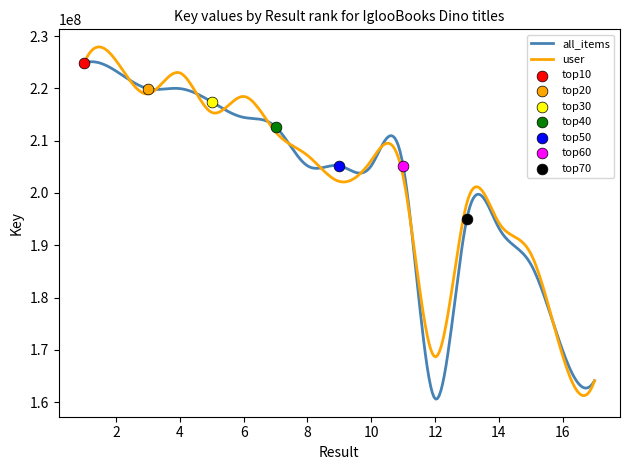

Approximately how many times larger is the value at 3 compared to 6?

1.0